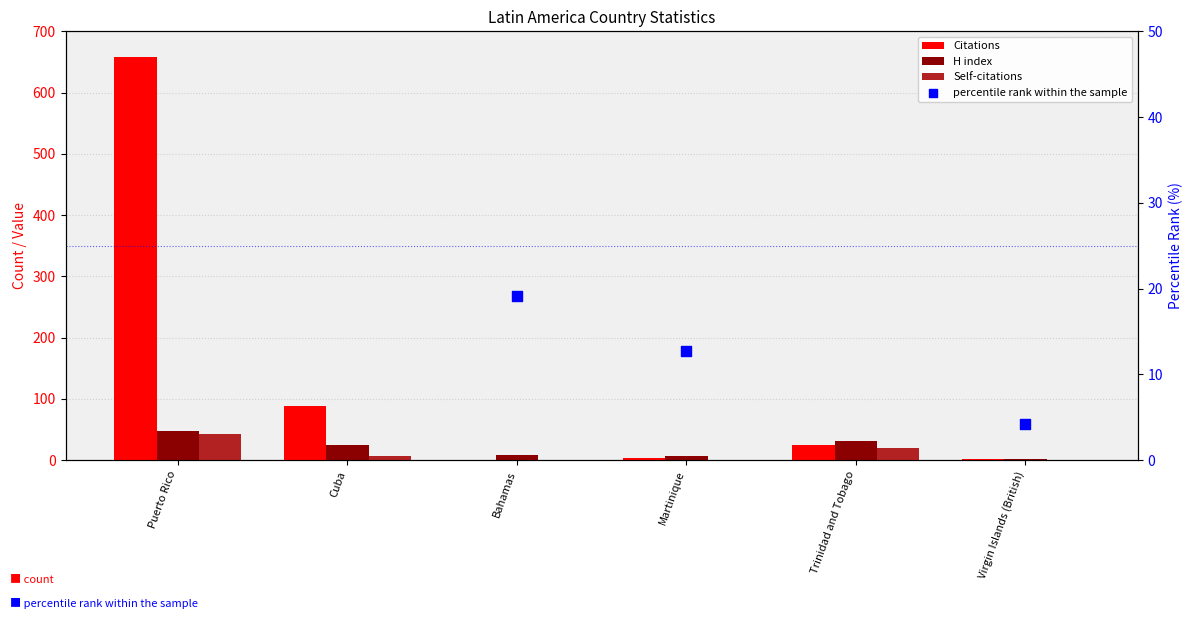

Which series has the largest total across all categories?

Citations